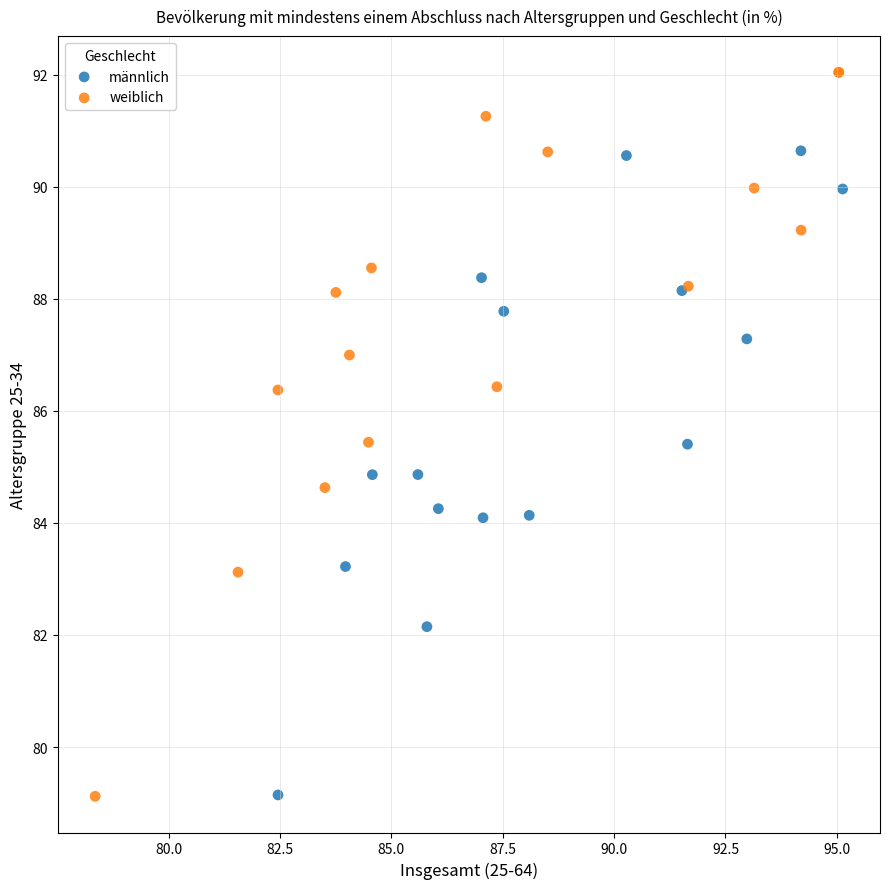

Which series has the largest Y range (max minus min)?

weiblich